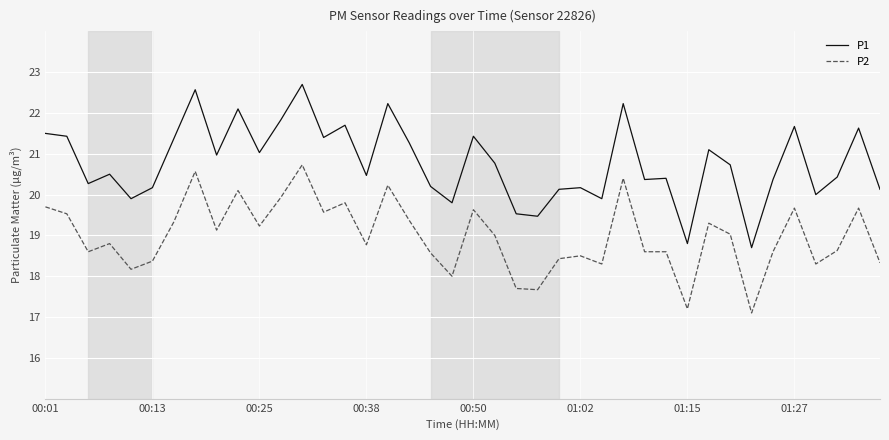

What is the greatest value displayed?

22.7